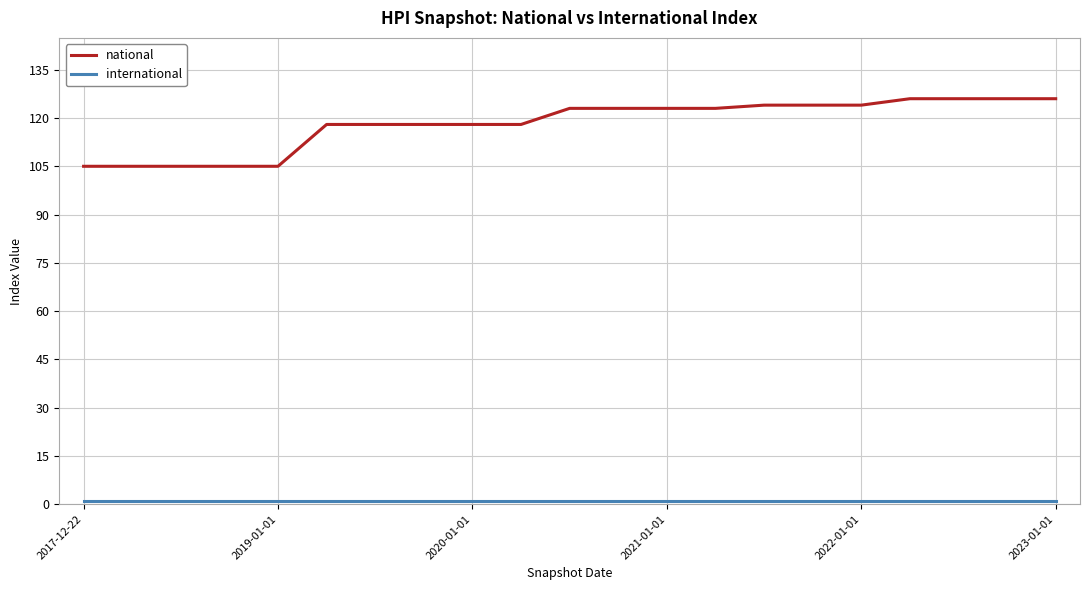

What is the greatest value displayed?

126